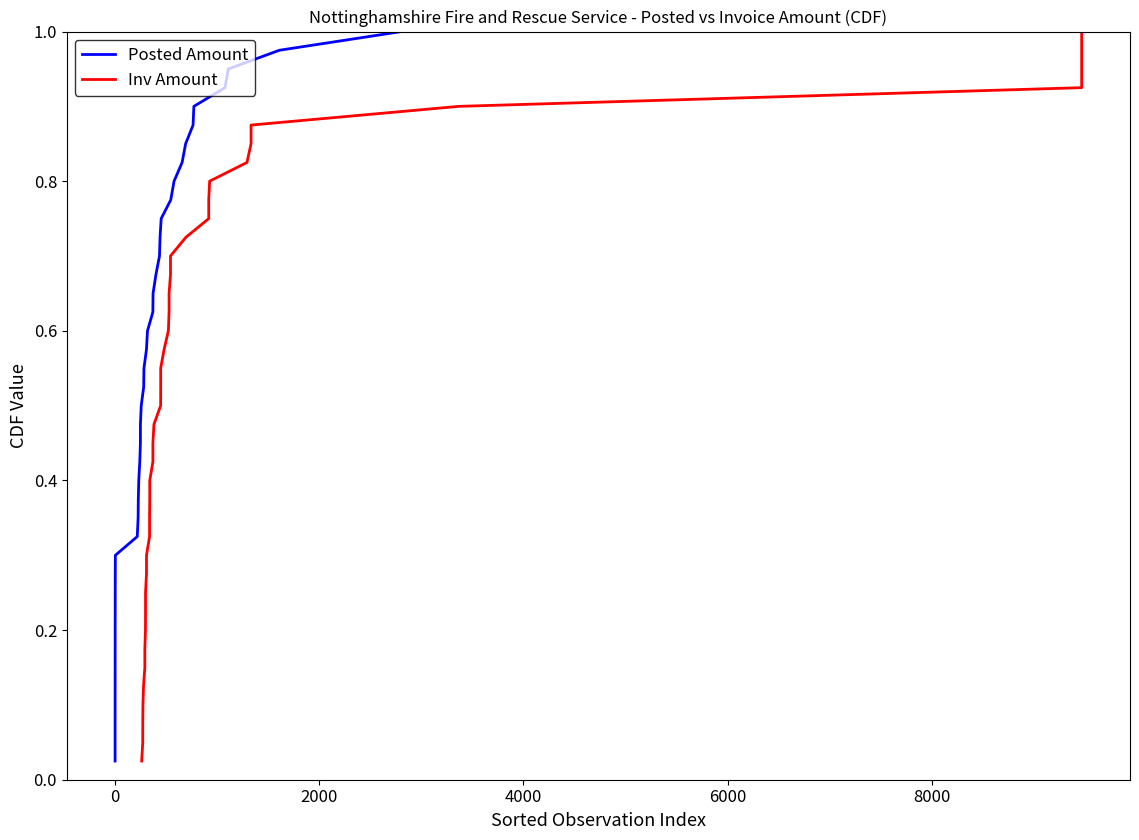

True or false: Posted Amount and Inv Amount intersect in this chart.

False